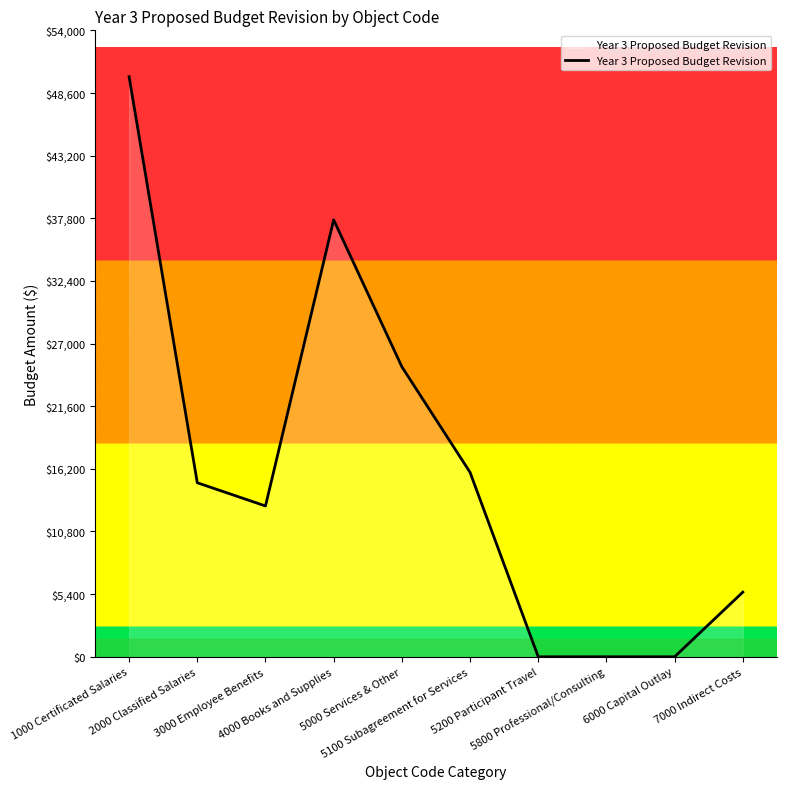

The chart shows a value of 37660.0 at 4000 Books and Supplies. True or false?

True